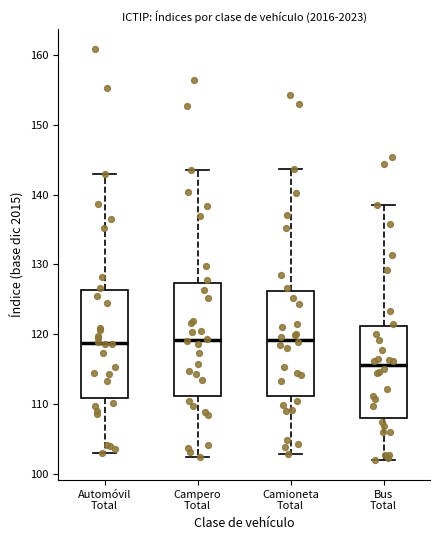

Where does the upper whisker of the box for Automóvil Total end on the y-axis? The values are not printed on the chart, so give them approximately, as read against the axis.

143